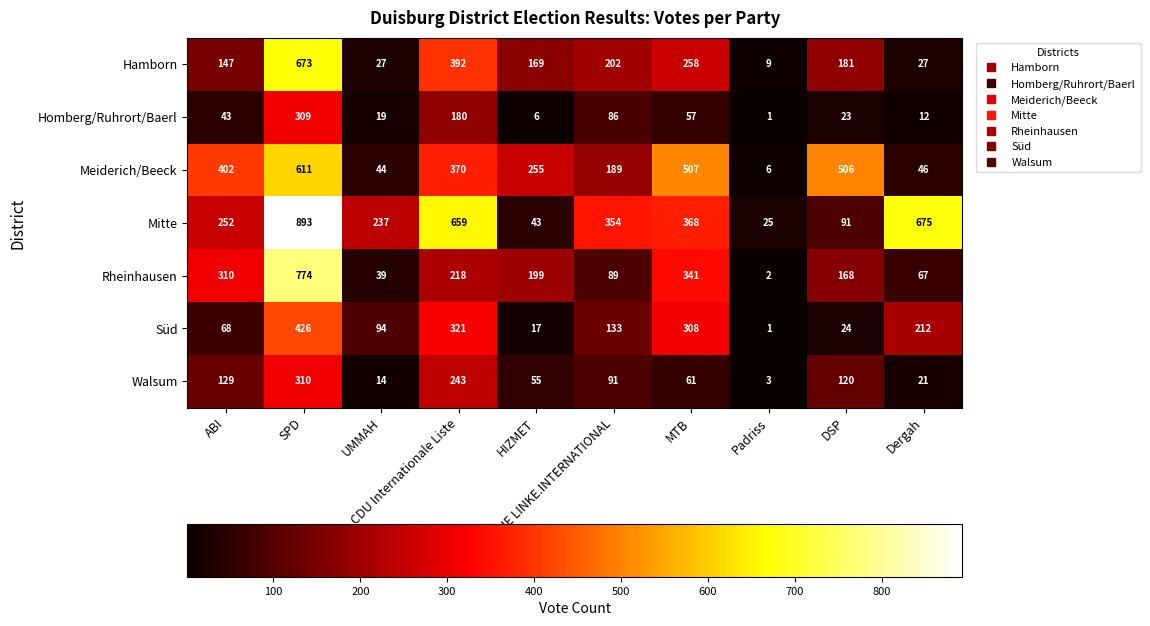

Which series has the widest spread of values?

Mitte